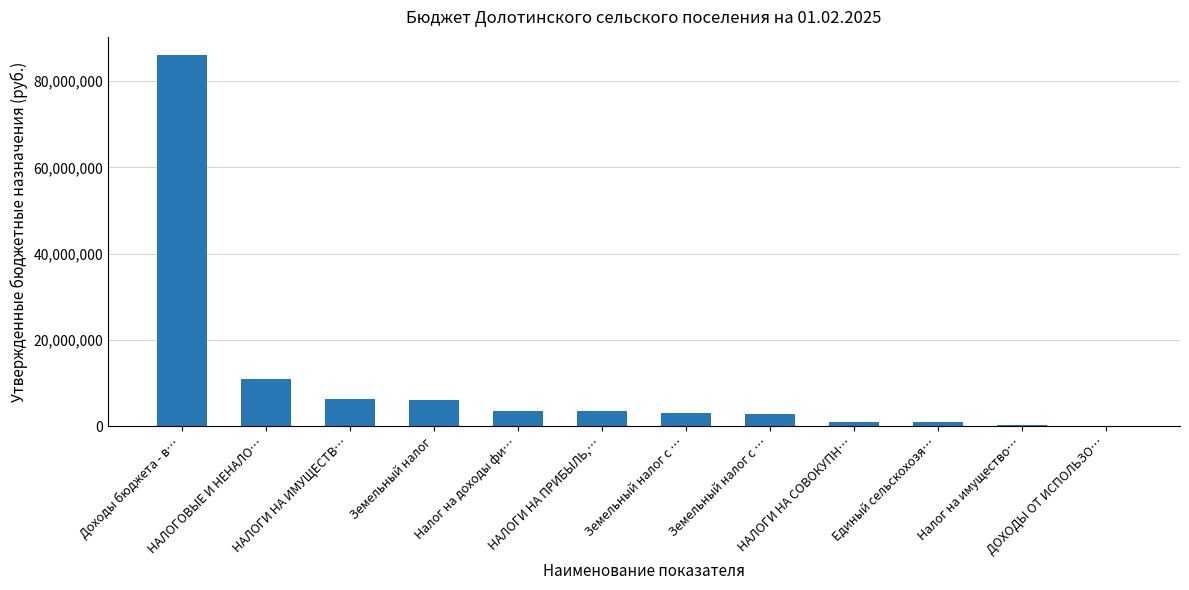

How many distinct data groups are displayed?

1